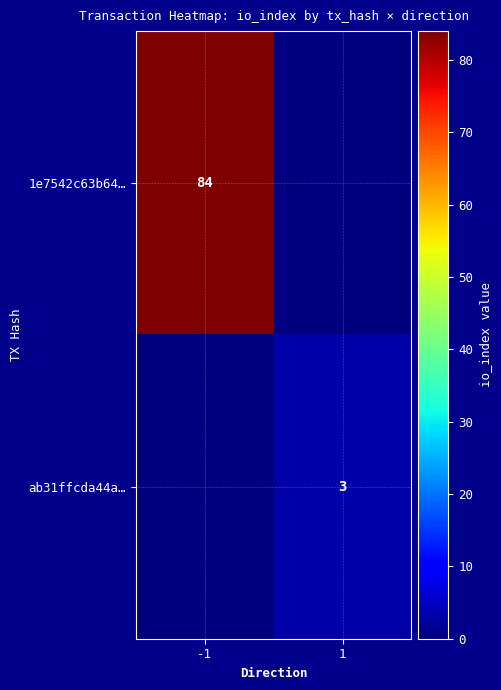

Is it true that ab31ffcda44a… equals 3 at 1?

True